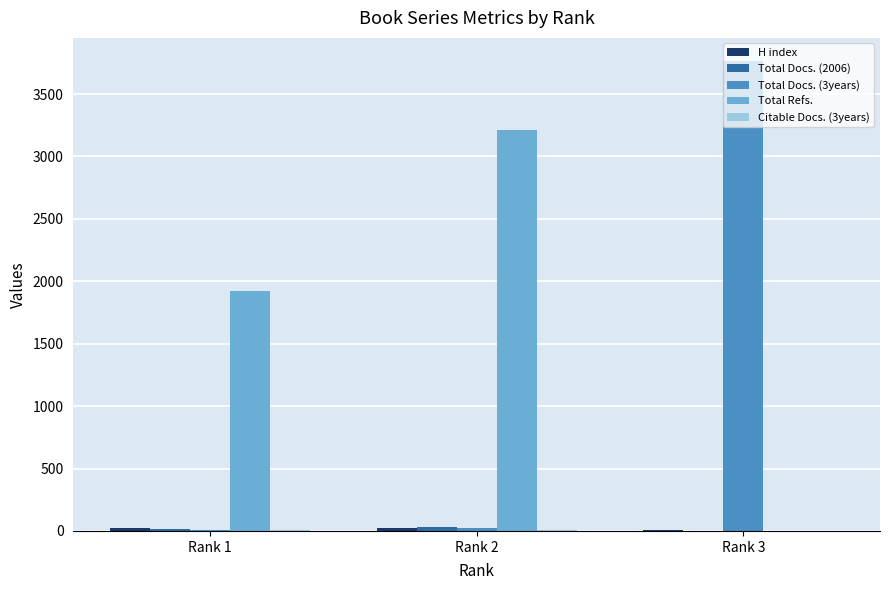

Which series has the widest spread of values?

Total Docs. (3years)